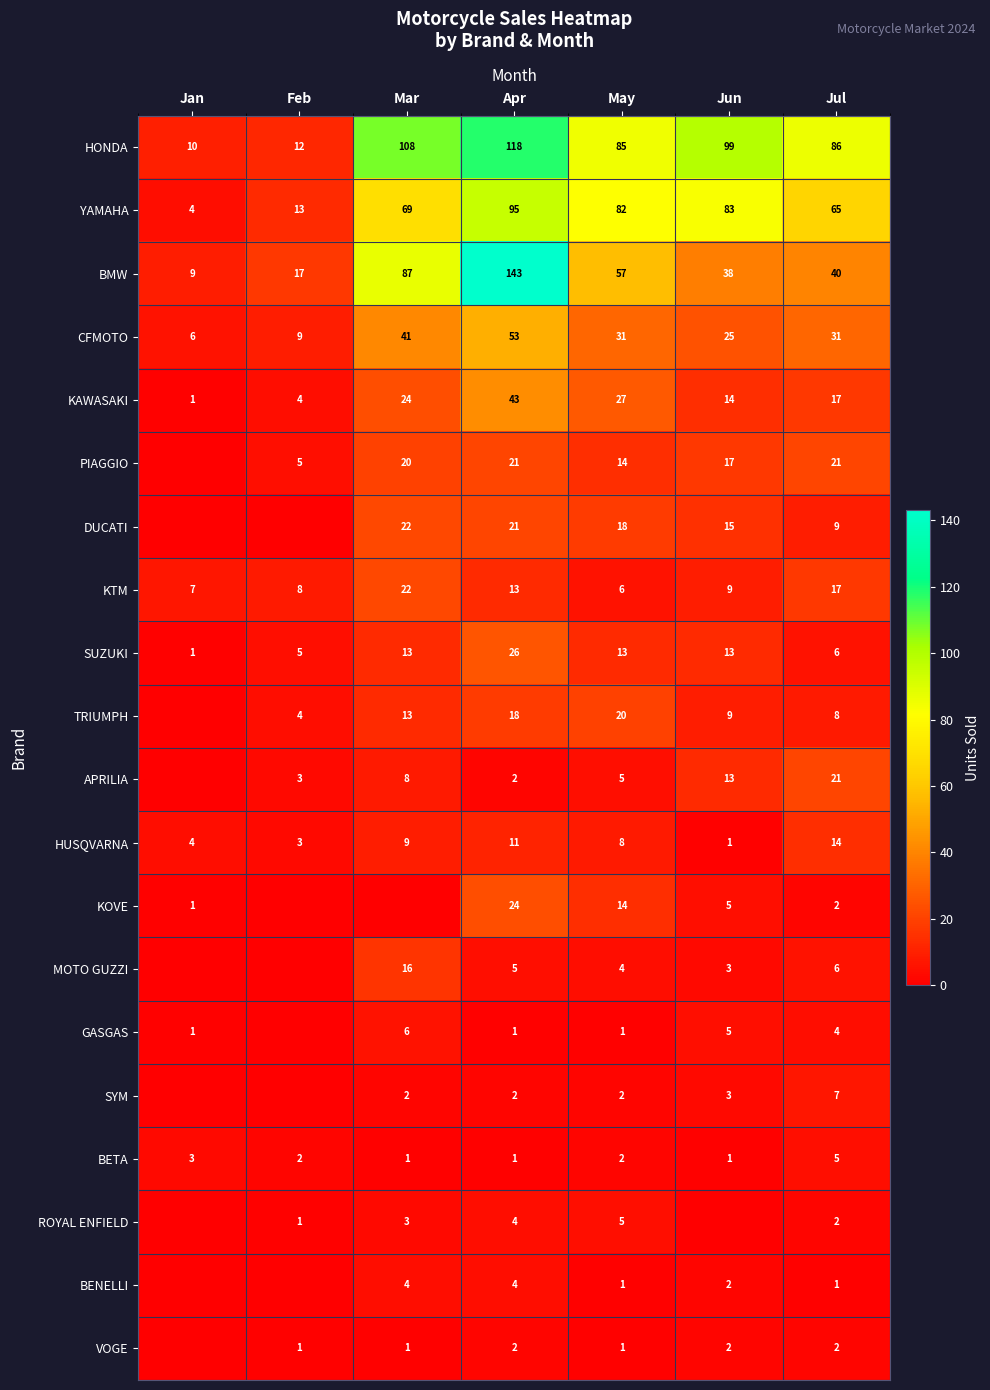

At which category is the sum across all series the highest?

Apr